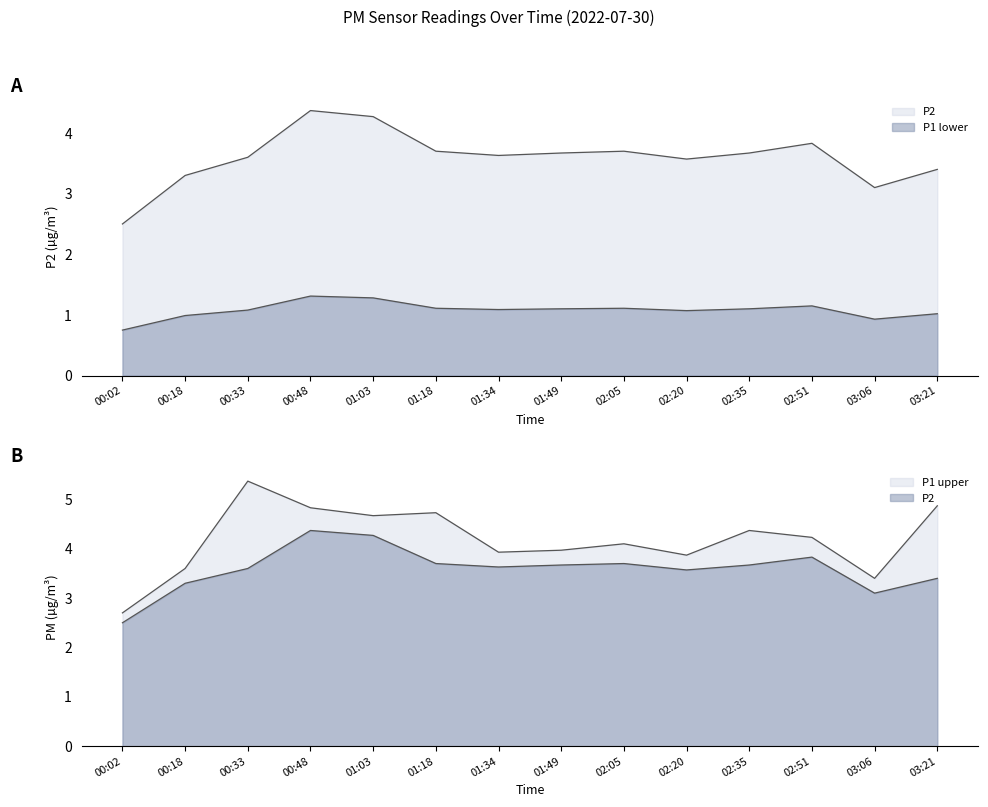

How many lines are shown in the chart?

2